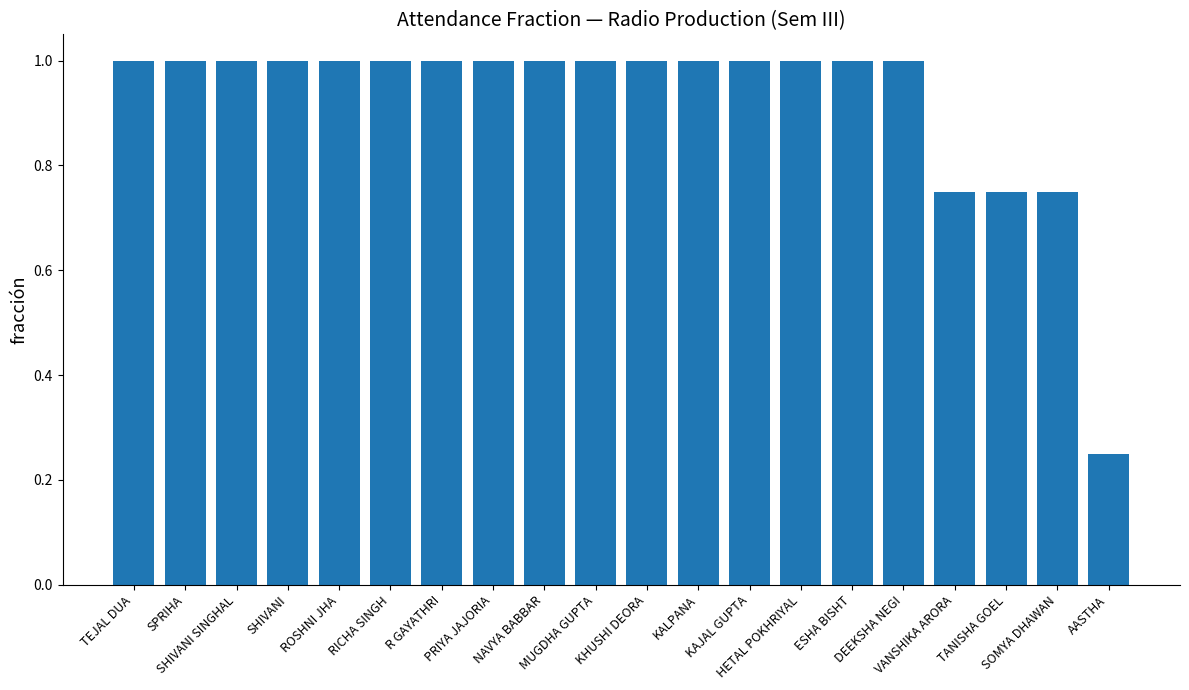

What is the label of the 3rd bar from the right?

TANISHA GOEL